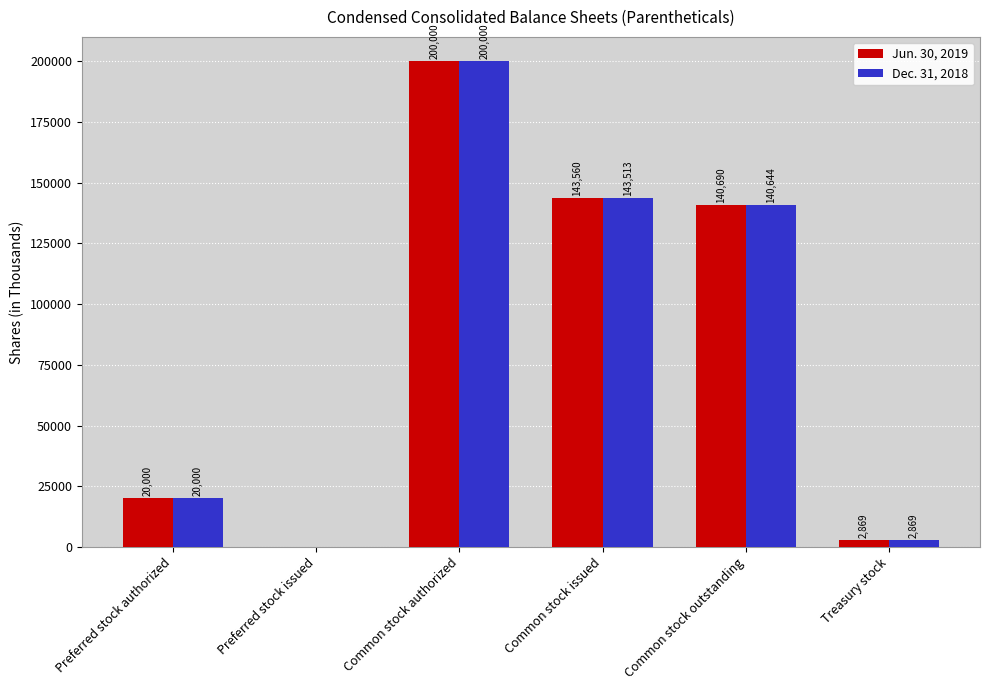

At which label is Dec. 31, 2018 closest to 100000?

Common stock outstanding